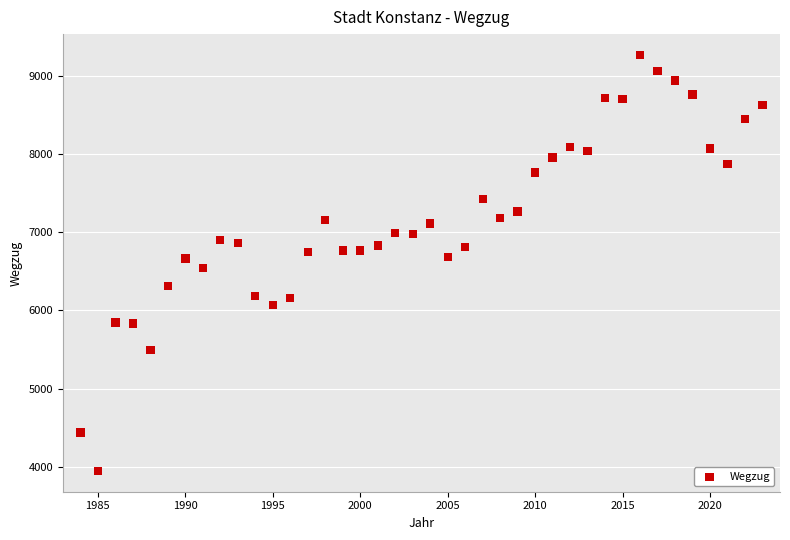

What is the range of Y values (max minus min)?

5317